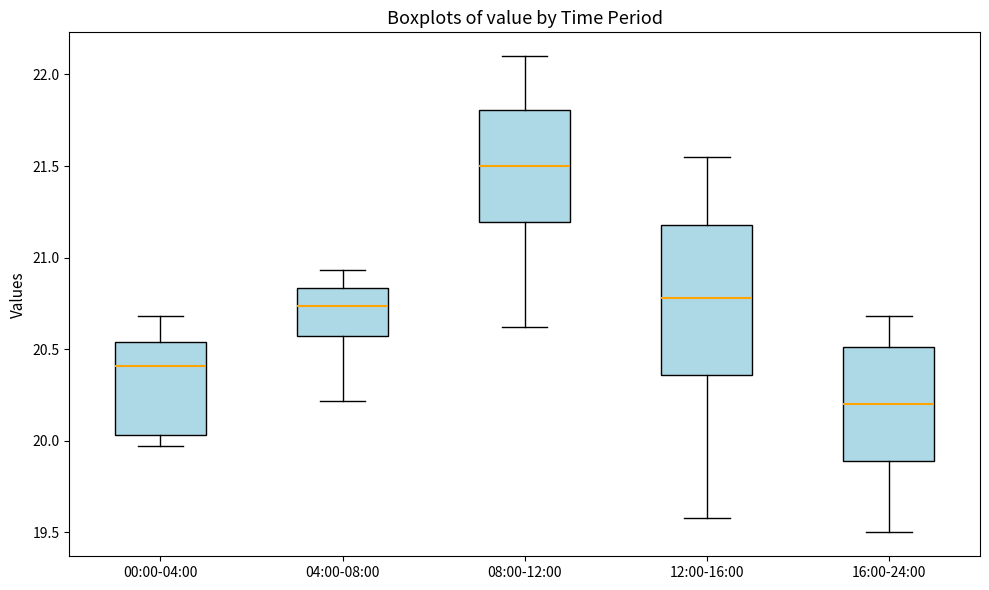

Reading left to right, read every box against the y-axis: the position of its median line, the range the box covers, and the ends of its whiskers. The values are not printed on the chart, so give them approximately, as read against the axis.

00:00-04:00: median 20.40, box 20.05 to 20.55, whiskers 19.95 to 20.70
04:00-08:00: median 20.75, box 20.55 to 20.85, whiskers 20.20 to 20.95
08:00-12:00: median 21.50, box 21.20 to 21.80, whiskers 20.60 to 22.10
12:00-16:00: median 20.80, box 20.35 to 21.20, whiskers 19.60 to 21.55
16:00-24:00: median 20.20, box 19.90 to 20.50, whiskers 19.50 to 20.70